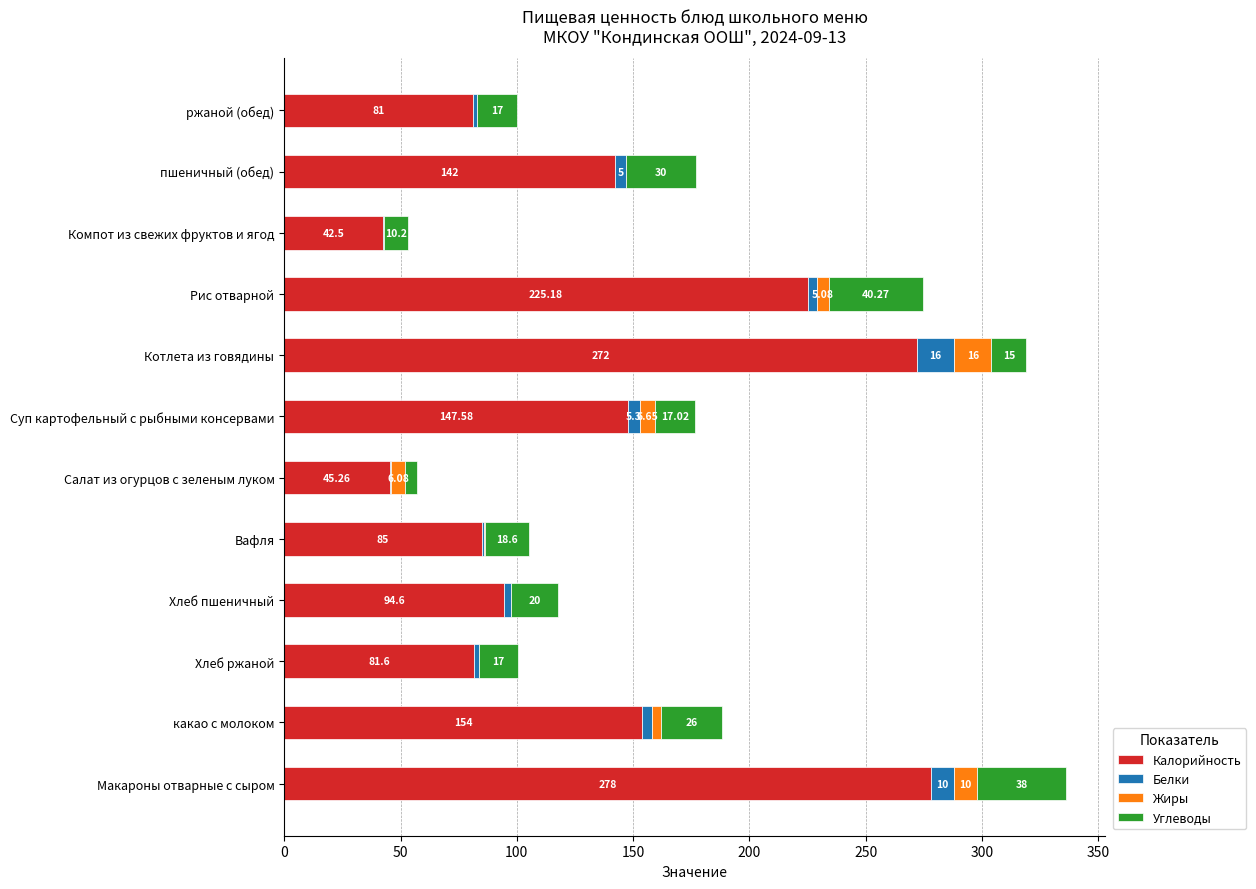

How many categories are shown in the chart?

12